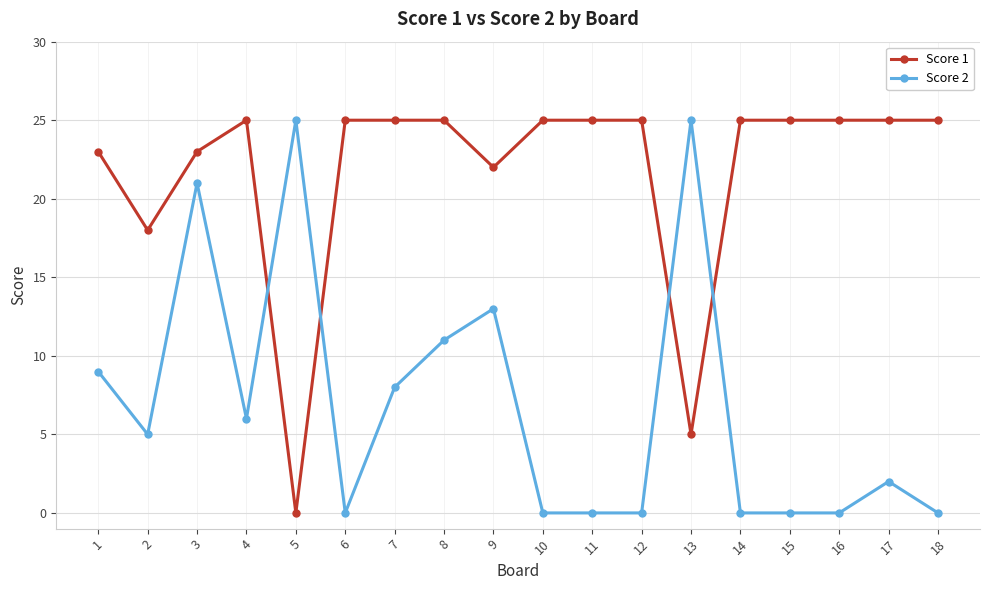

At which category does Score 1 reach its first local valley?

2